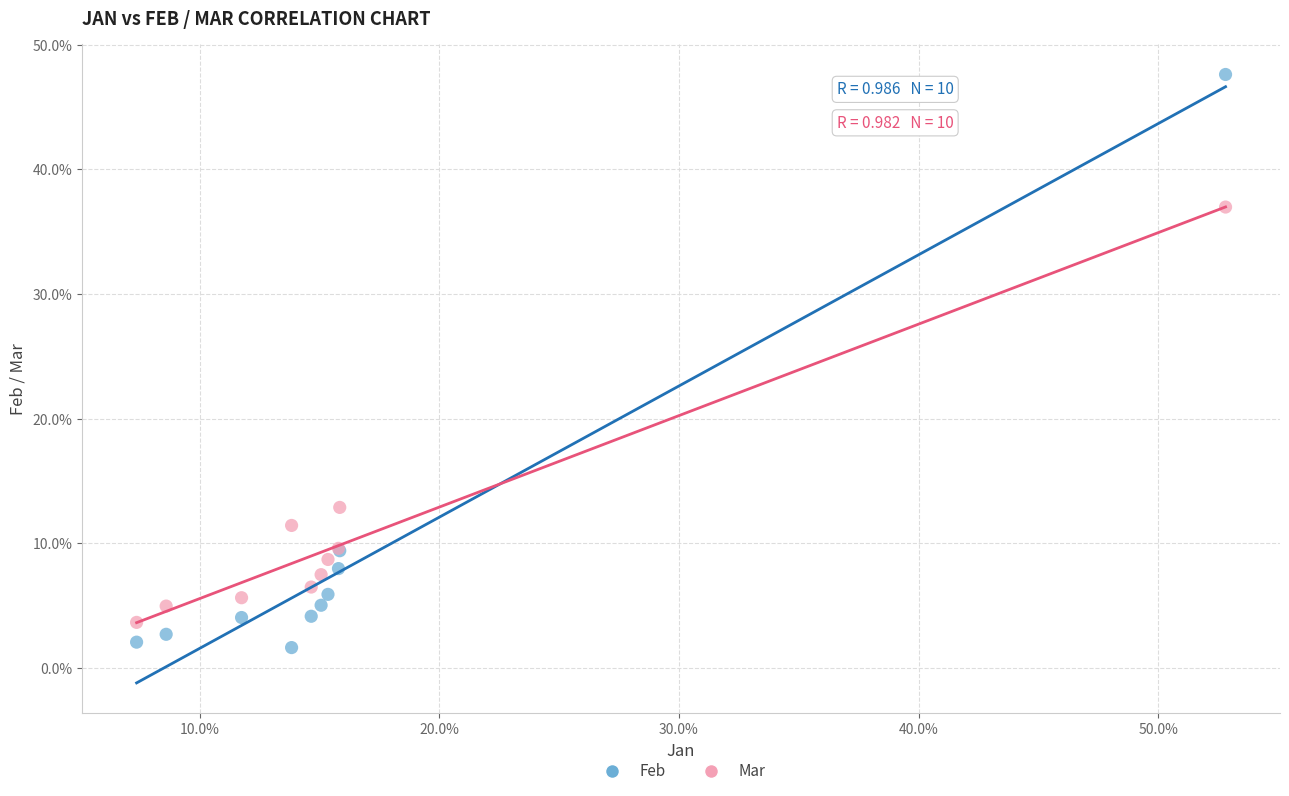

Which series contains the highest Y value?

Feb